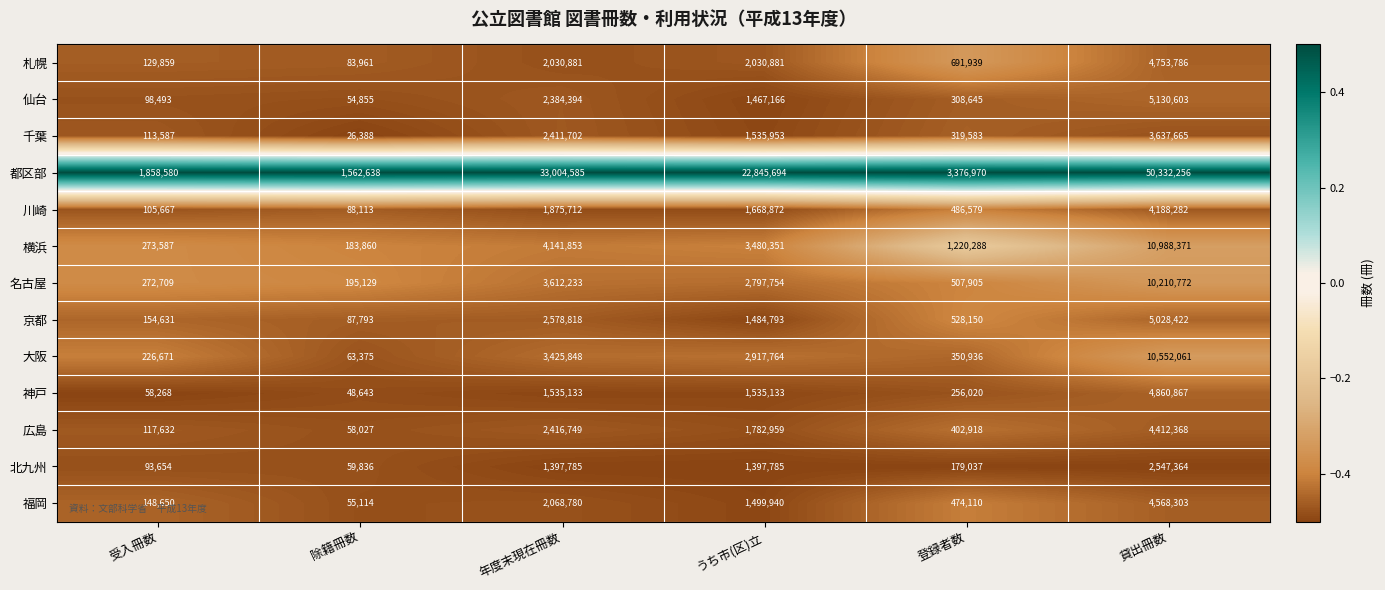

What is the difference between the maximum and minimum values in the 千葉 series?

3611277